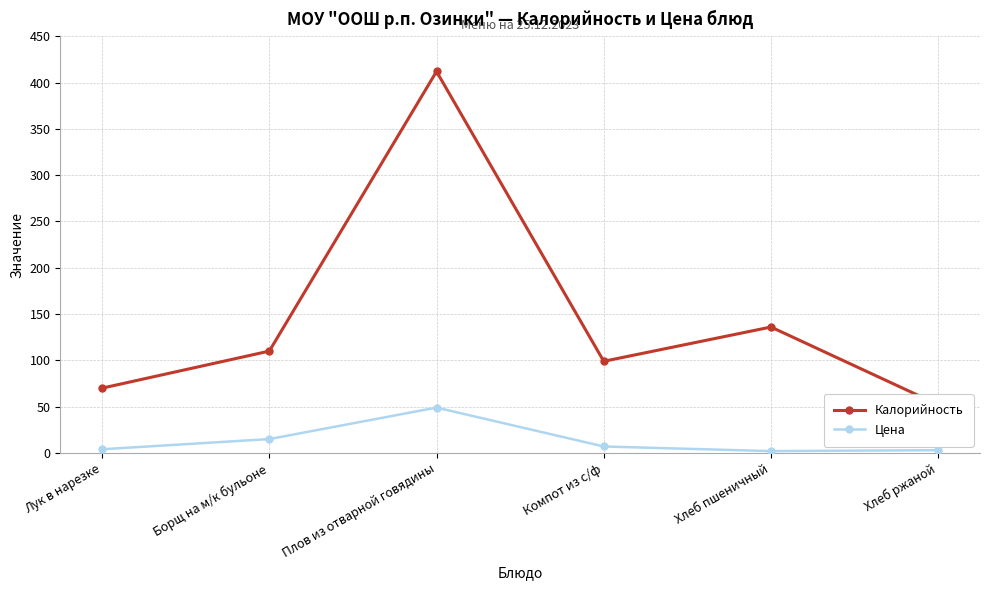

Rank the series by their average value, from highest to lowest.

Калорийность, Цена